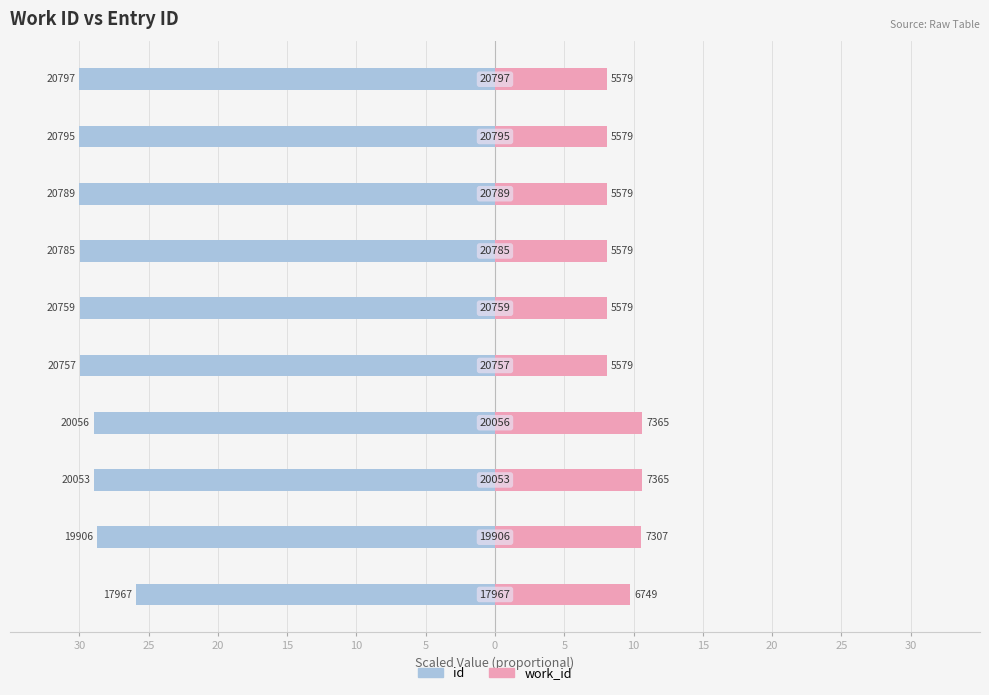

How many bars are there in each group?

2